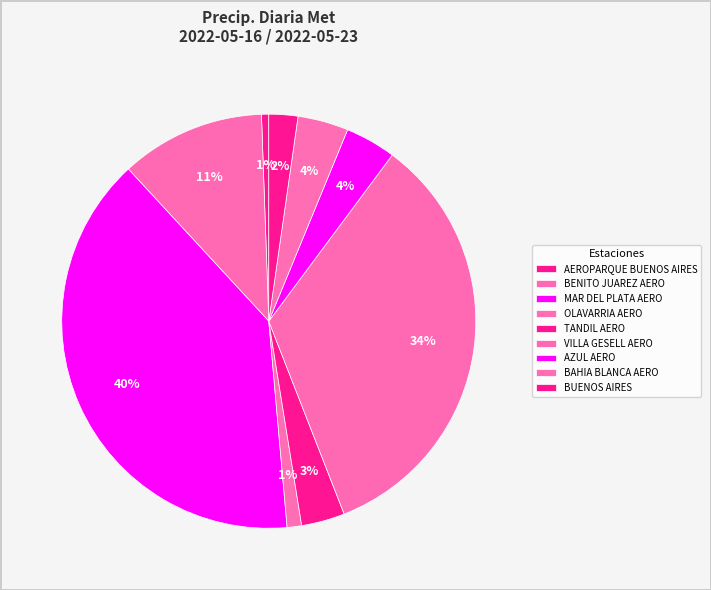

Combined, do BAHIA BLANCA AERO and BENITO JUAREZ AERO account for over 50%?

No